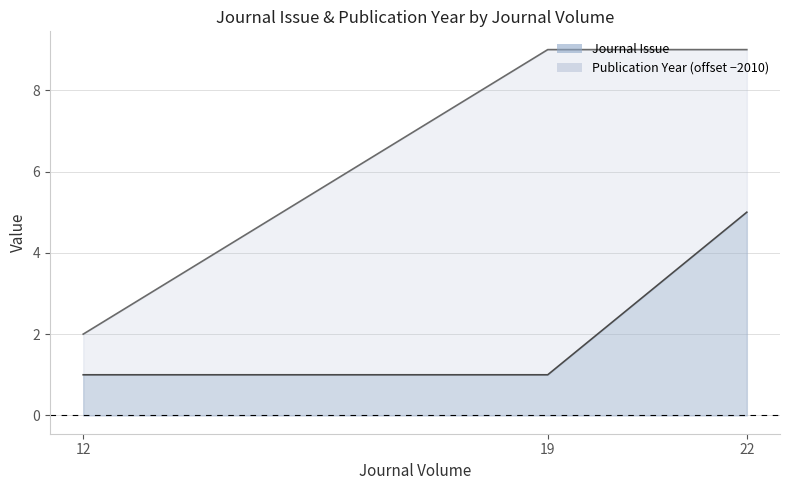

What is the maximum value for Publication Year?

9